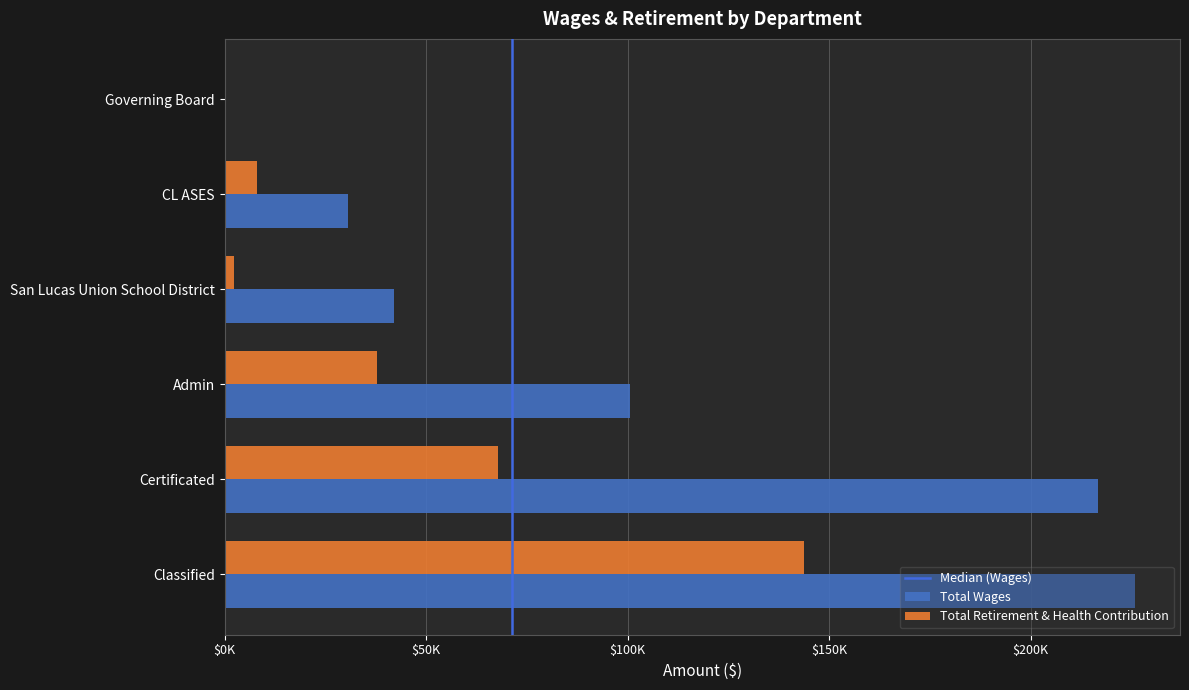

What are all the series names shown in the legend?

Total Wages, Total Retirement & Health Contribution